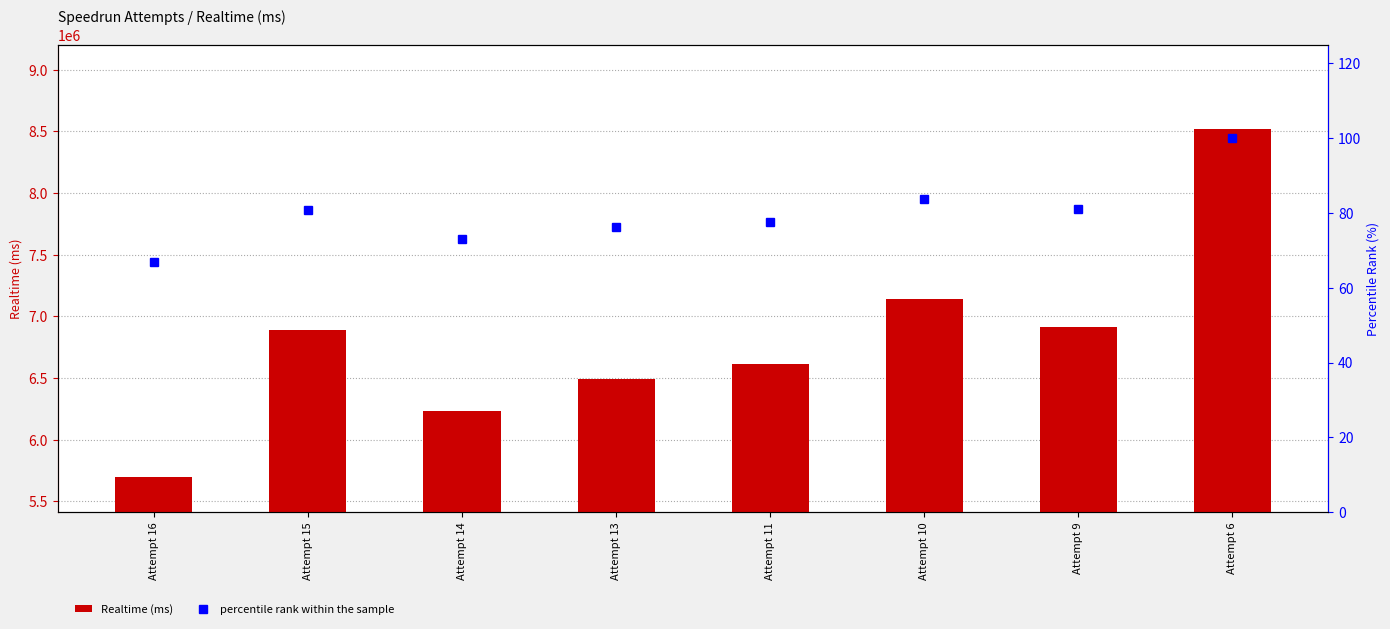

How many groups of bars are there?

8